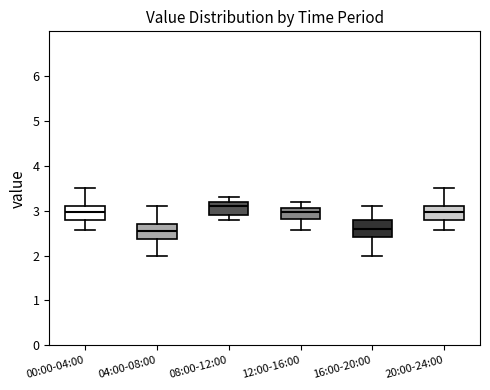

Which box's median line is the highest?

08:00-12:00